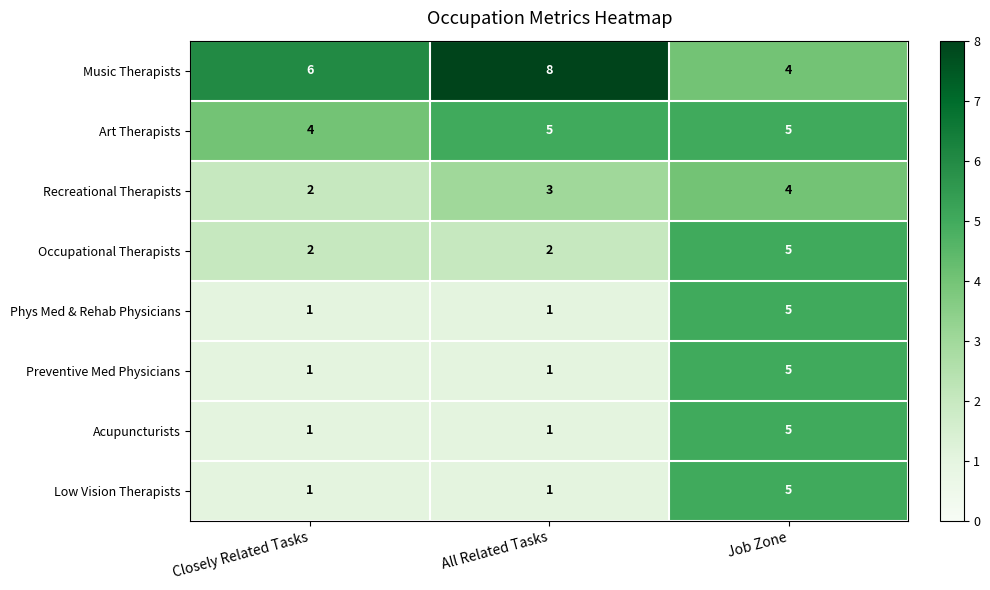

Reading left to right, what are all the values shown in this chart?

Music Therapists: 6	8	4
Art Therapists: 4	5	5
Recreational Therapists: 2	3	4
Occupational Therapists: 2	2	5
Phys Med & Rehab Physicians: 1	1	5
Preventive Med Physicians: 1	1	5
Acupuncturists: 1	1	5
Low Vision Therapists: 1	1	5